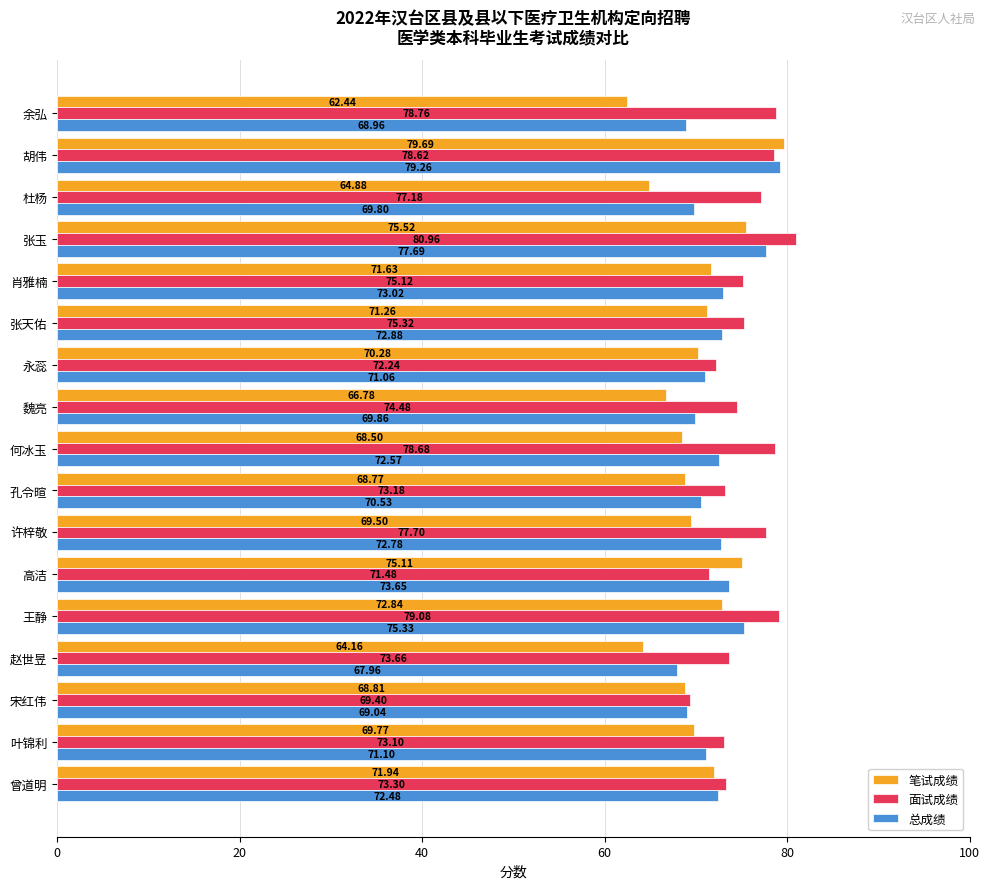

Where is 笔试成绩 nearest to the value 71?

张天佑